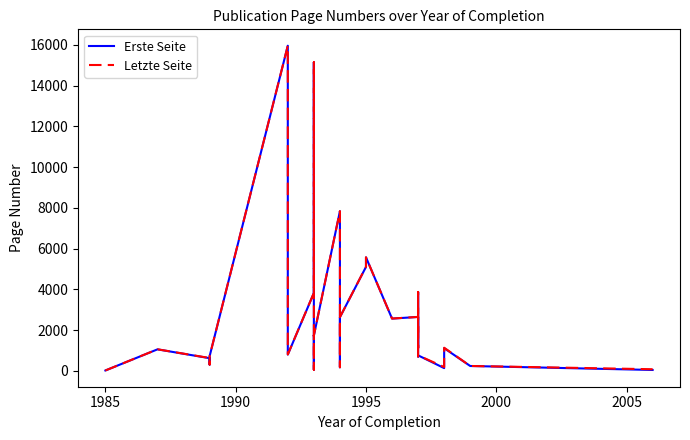

Reading right to left, transcribe all the data shown in this chart.

Erste Seite: 42	237	1112	133	759	702	1436	3868	1118	2644	2563	5570	5099	2631	460	175	7833	1728	1743	106	57	15138	3819	797	15955	720	306	620	1054	17
Letzte Seite: 78	238	1133	187	759	706	1441	3870	1120	2646	2565	5573	5105	2634	464	178	7837	1735	1747	110	57	15143	3826	803	15962	724	311	629	1056	17